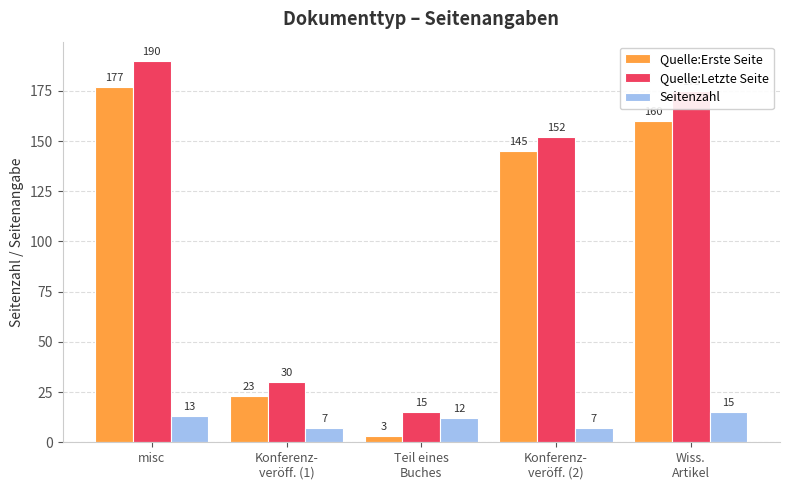

Is the value of Seitenzahl at Teil eines
Buches greater than the value of Quelle:Letzte Seite at Konferenz-
veröff. (1)?

No